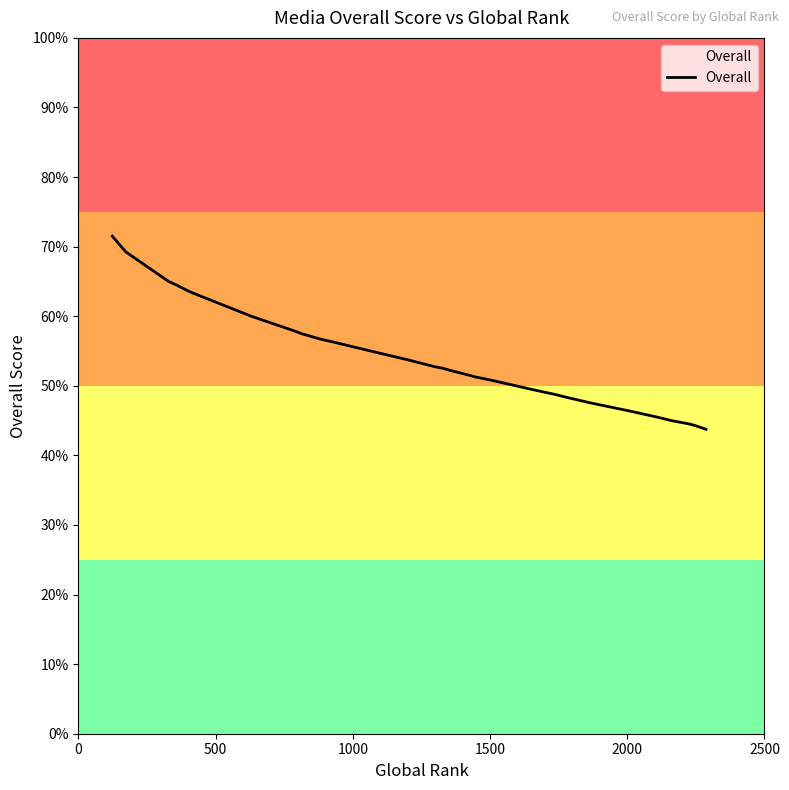

How many data points does each series have?

40